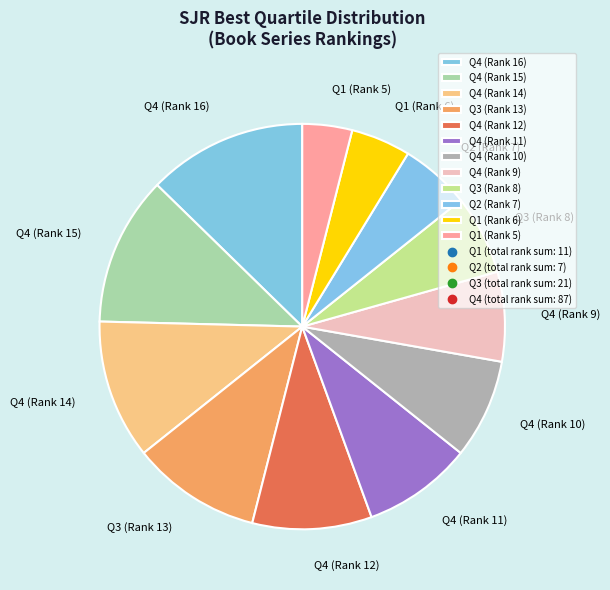

Does Q4 (Rank 9) account for over 50% of the chart?

No